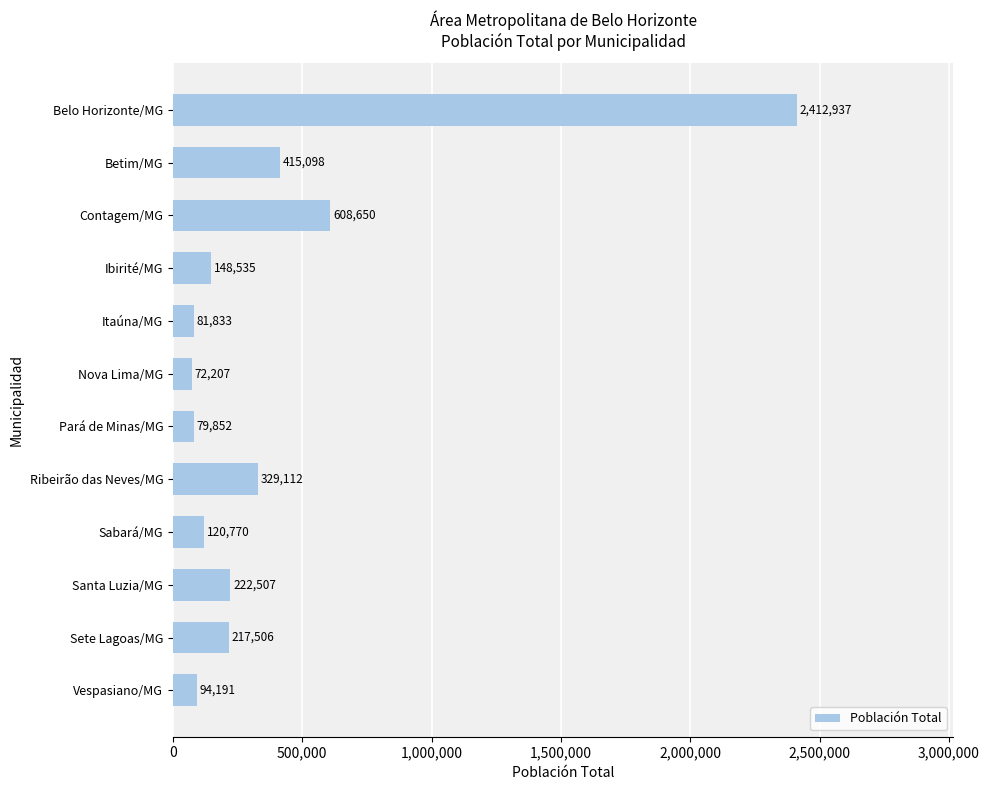

The value at Betim/MG is 143912. True or false?

False